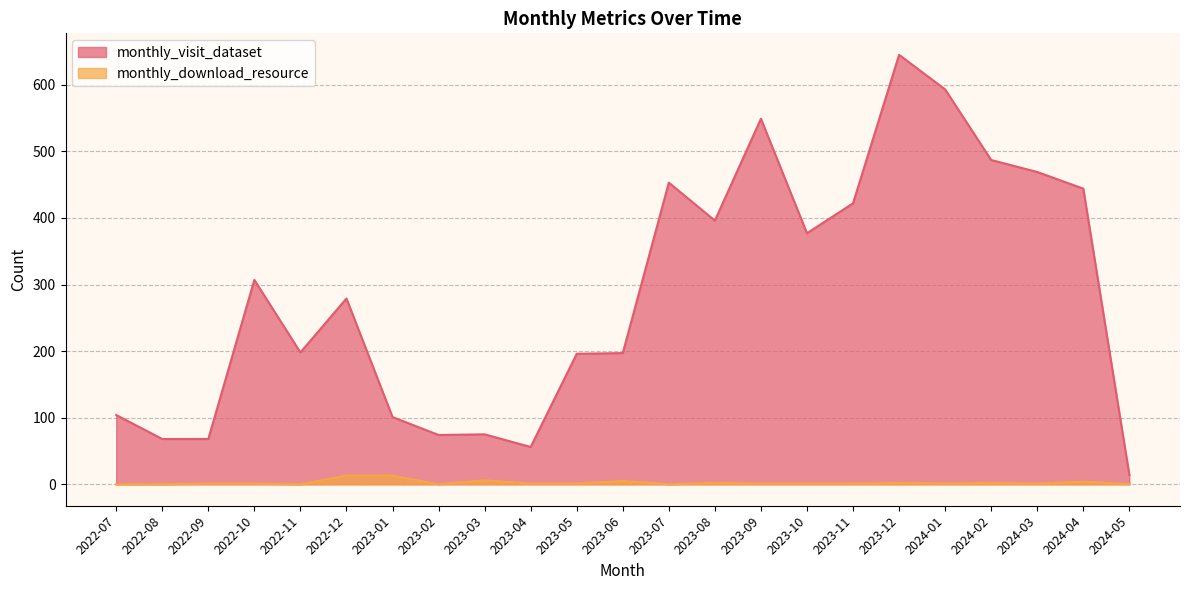

True or false: monthly_download_resource and monthly_visit_dataset cross at least once.

False